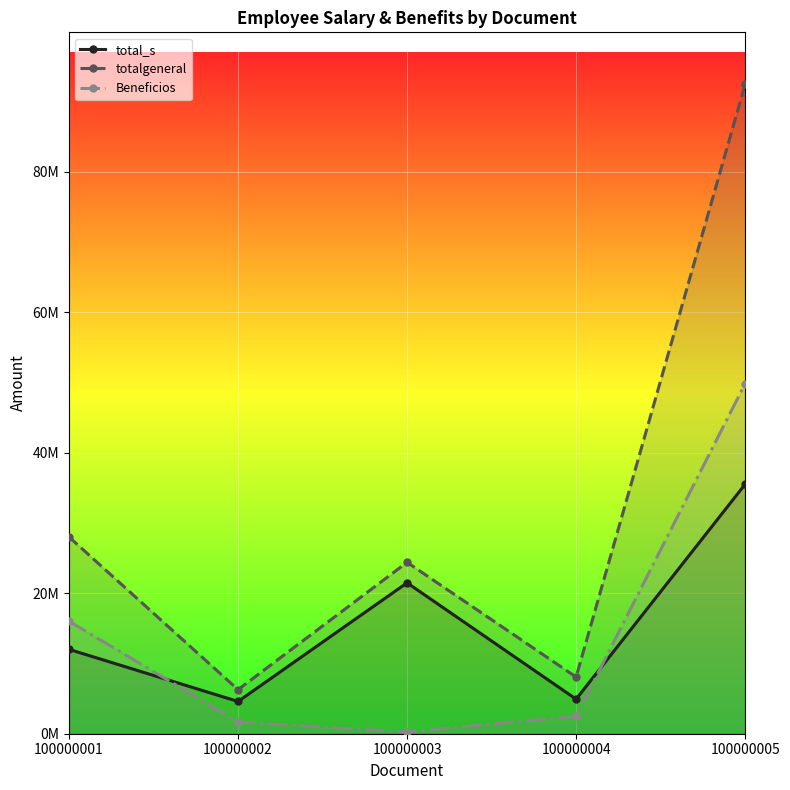

Reading left to right, list all the values displayed in this chart.

total_s: 100000001=12000000	100000002=4587775	100000003=21472191	100000004=4919422	100000005=35500000
totalgeneral: 100000001=28000000	100000002=6271311	100000003=24392049	100000004=8065120	100000005=92423967
Beneficios: 100000001=16000000	100000002=1683536	100000003=240000	100000004=2525304	100000005=49814431